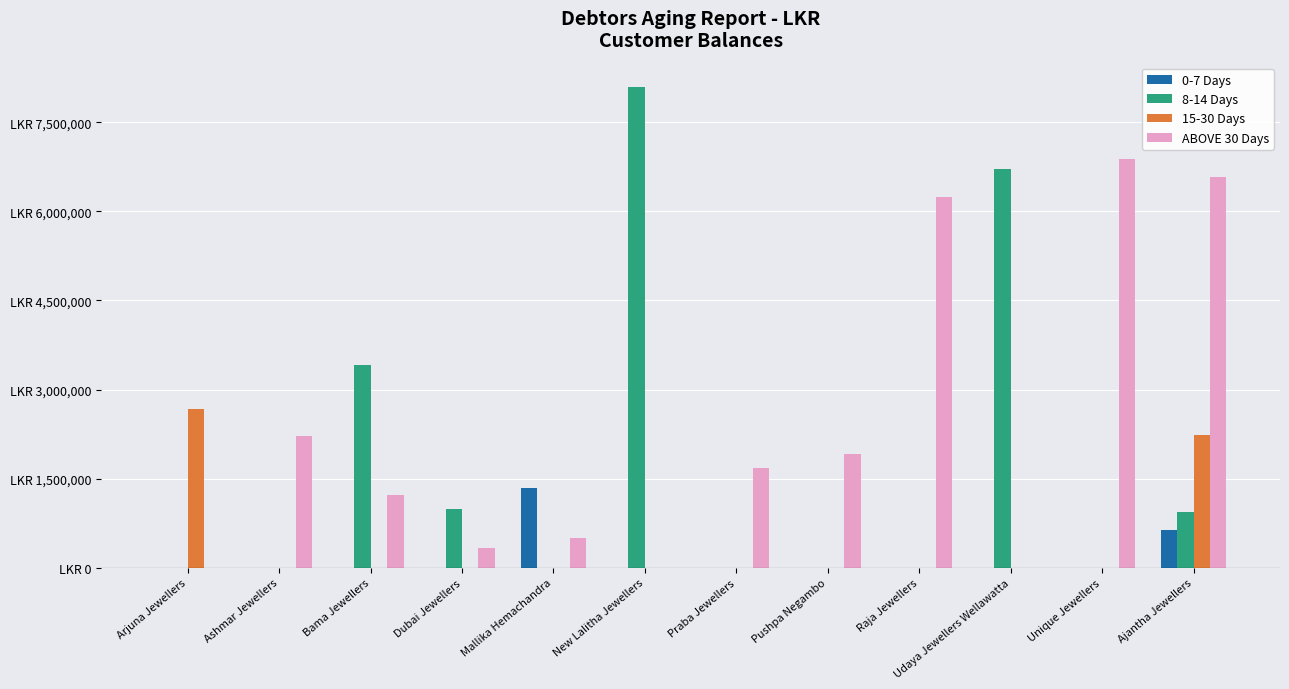

Rank the categories by 8-14 Days value from lowest to highest.

Arjuna Jewellers, Ashmar Jewellers, Mallika Hemachandra, Praba Jewellers, Pushpa Negambo, Raja Jewellers, Unique Jewellers, Ajantha Jewellers, Dubai Jewellers, Bama Jewellers, Udaya Jewellers Wellawatta, New Lalitha Jewellers